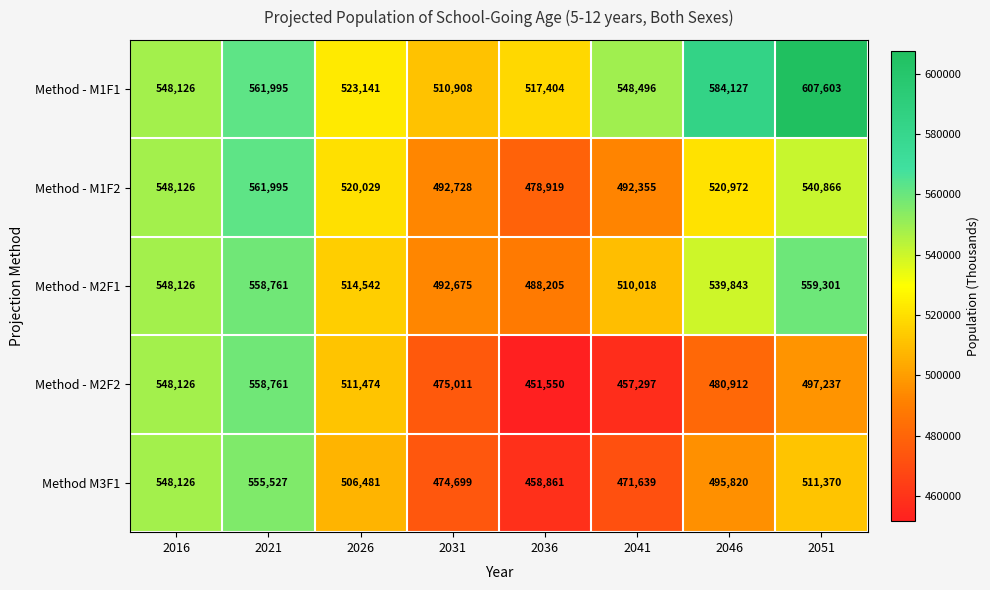

Is it true that Method - M2F2 equals 189885 at 2021?

False